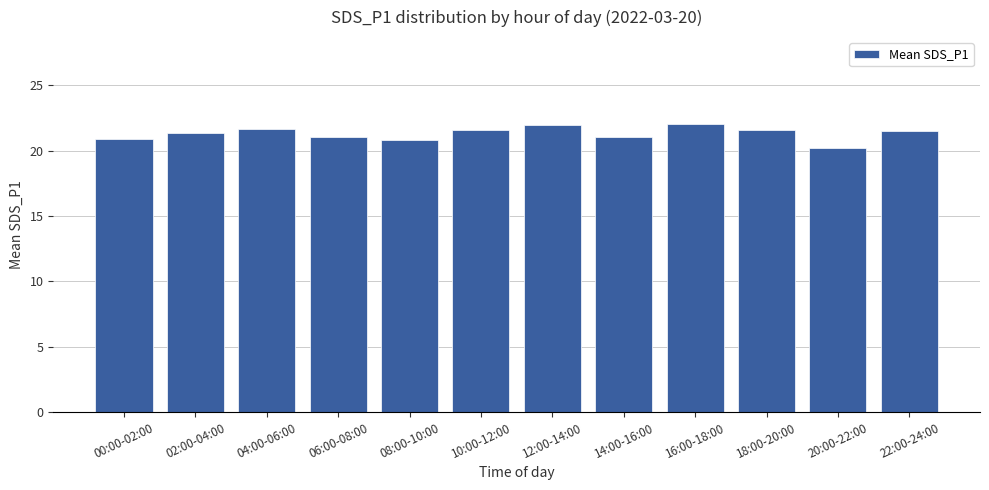

What is the minimum value shown in the chart?

20.2